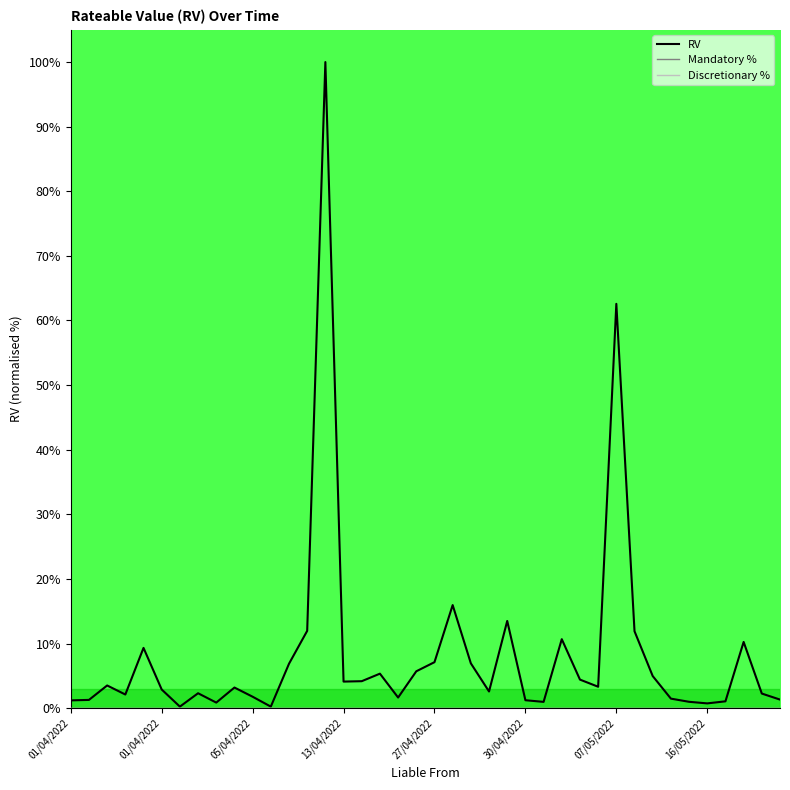

Between 01/04/2022 and 32, which series saw the biggest shift?

RV